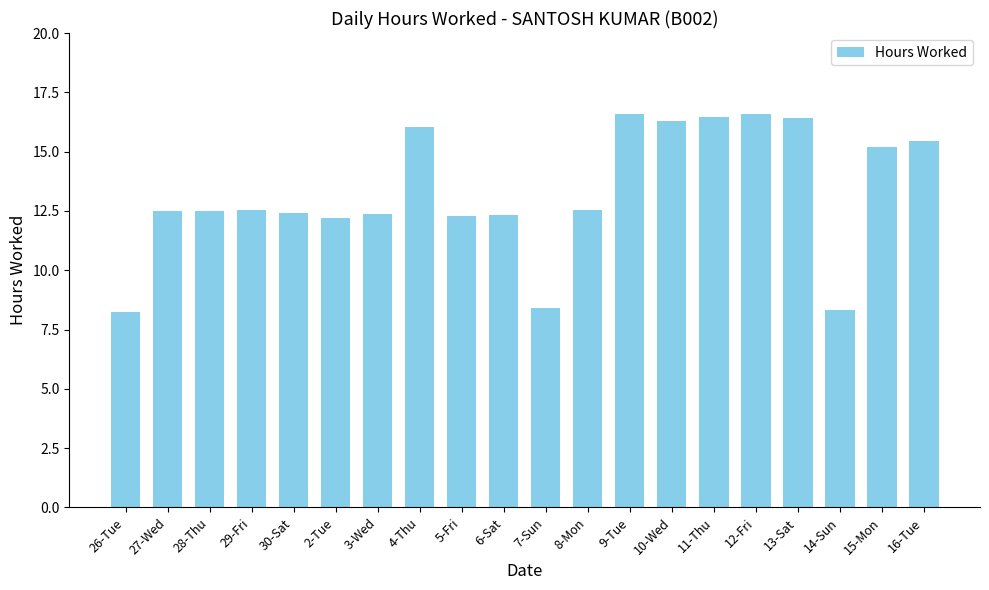

Does the chart contain stacked bars?

No